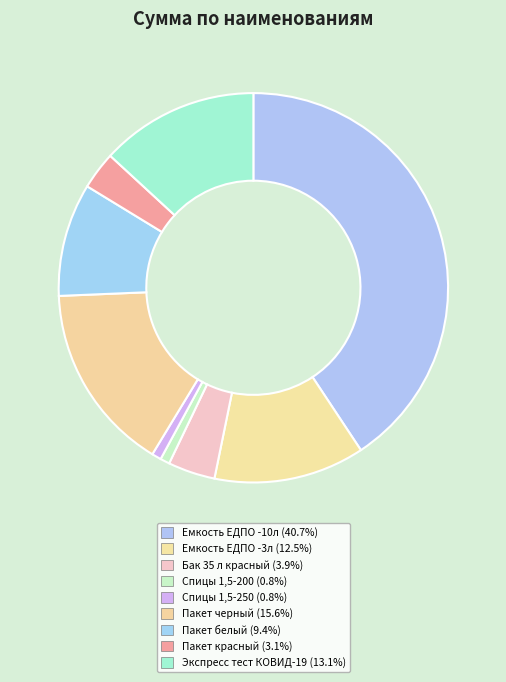

Rank the categories by value from lowest to highest.

Спицы 1,5-200, Спицы 1,5-250, Пакет красный, Бак 35 л красный, Пакет белый, Емкость ЕДПО -3л, Экспресс тест КОВИД-19, Пакет черный, Емкость ЕДПО -10л